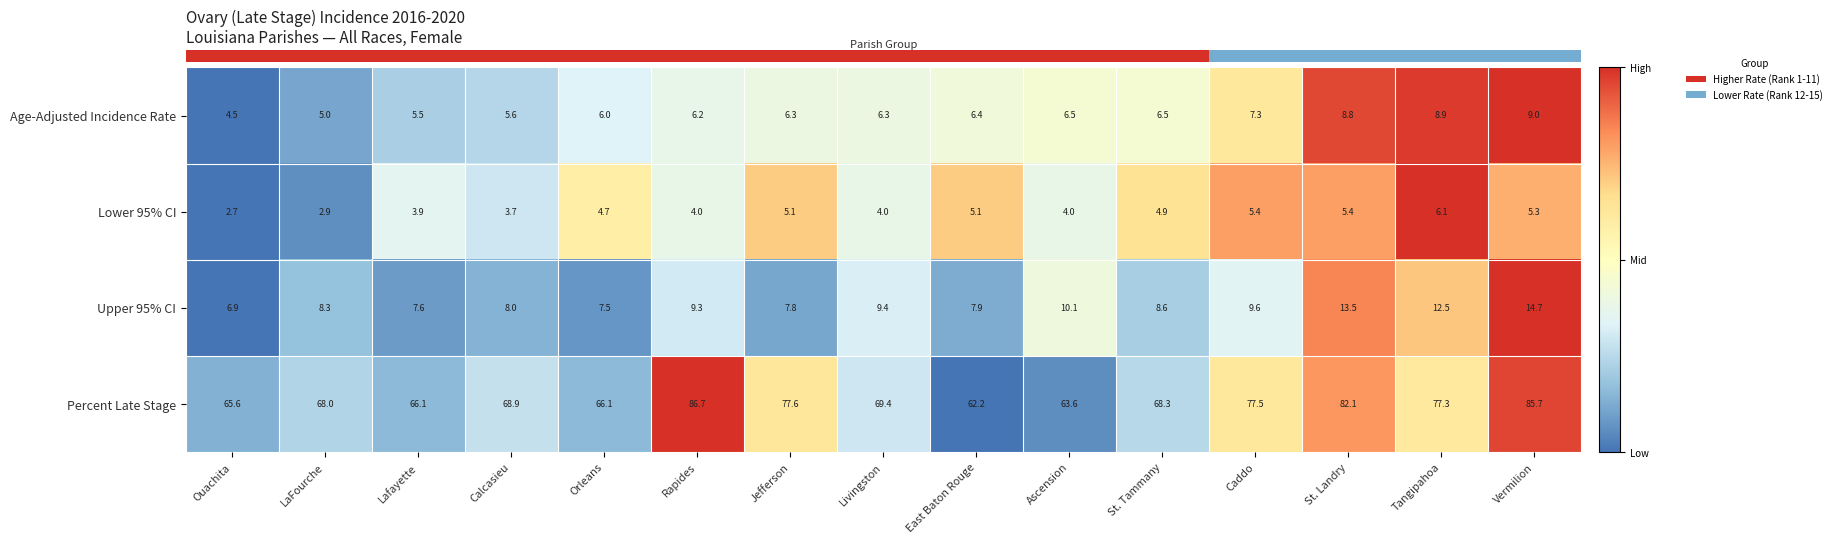

What is the lowest value of the Percent Late Stage series?

62.2